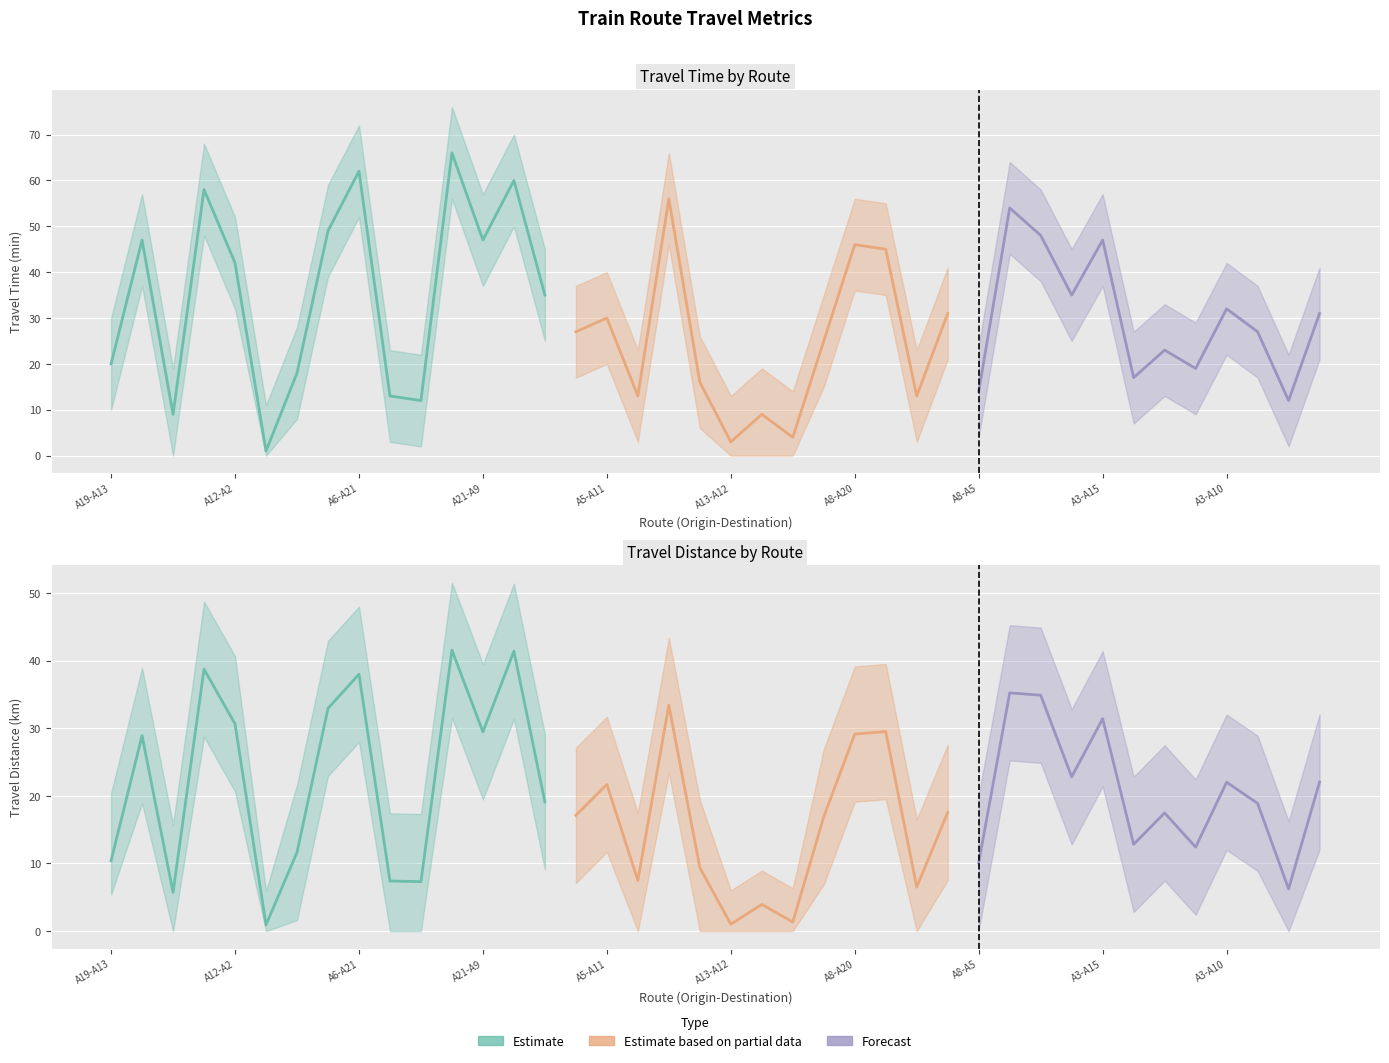

What is the sum of all Distance_lower values?

443.1